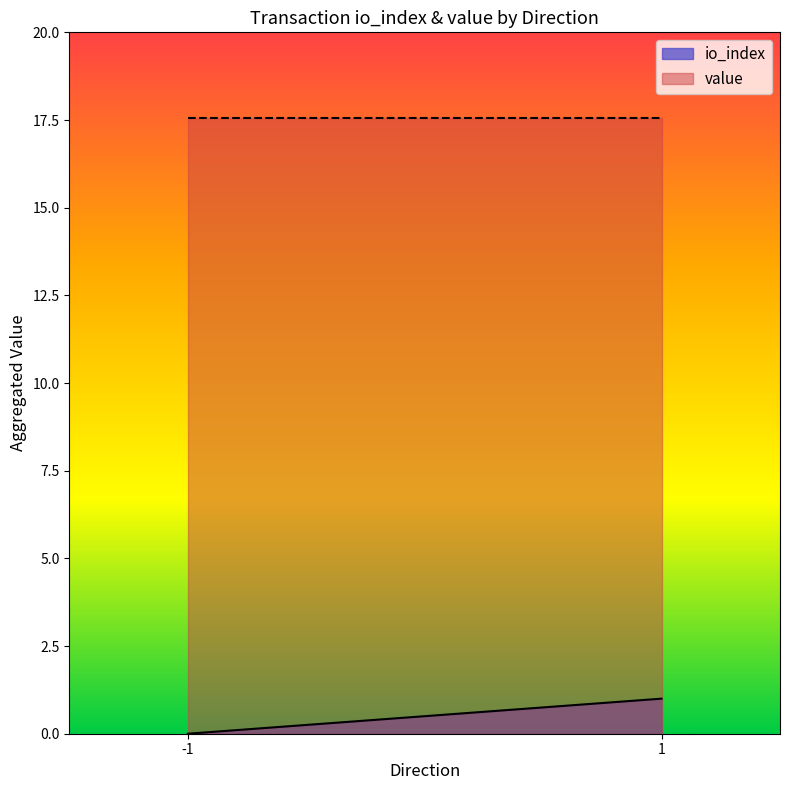

True or false: value and io_index intersect in this chart.

False